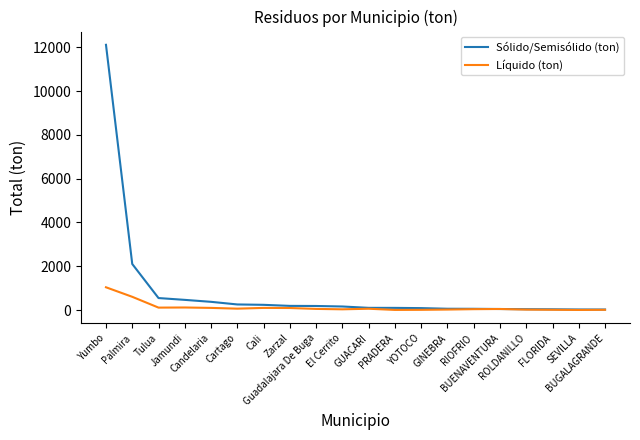

Rank the series by their average value, from lowest to highest.

Líquido (ton), Sólido/Semisólido (ton)